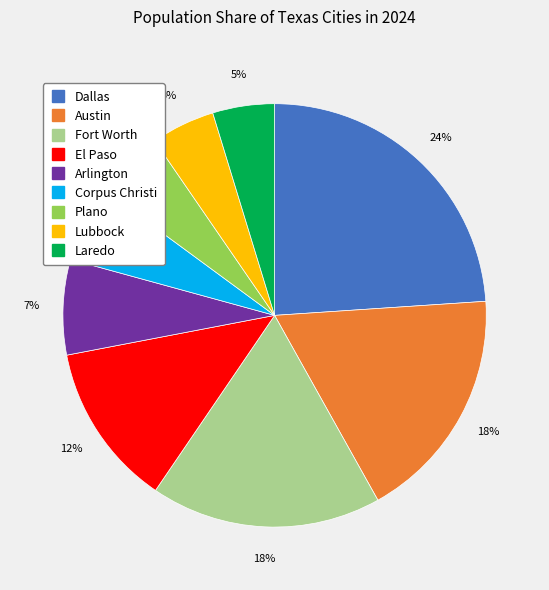

Which category has the biggest portion of the pie?

Dallas